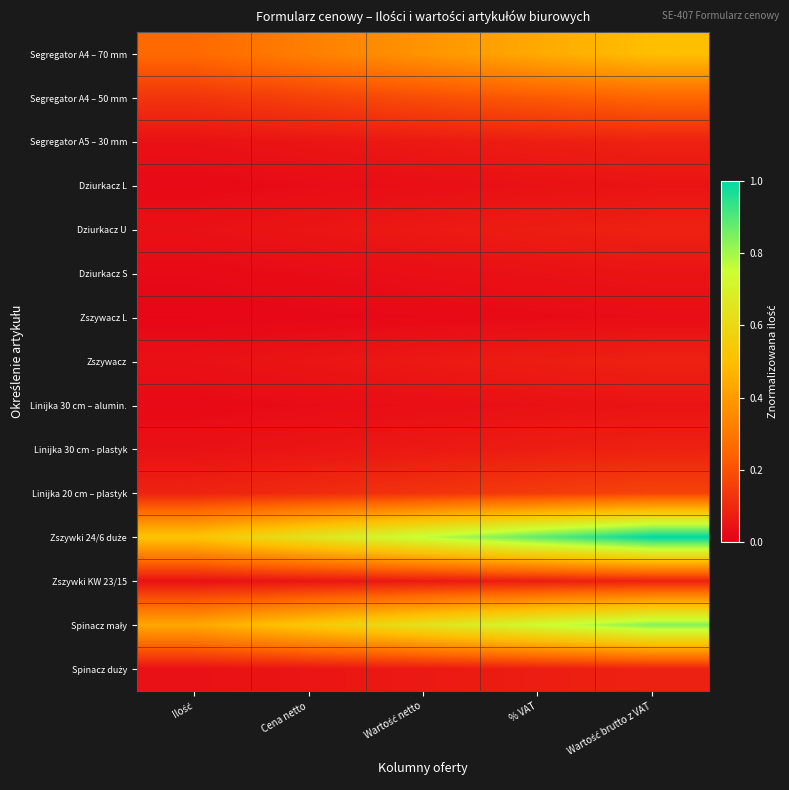

What is the greatest value displayed?

1.0